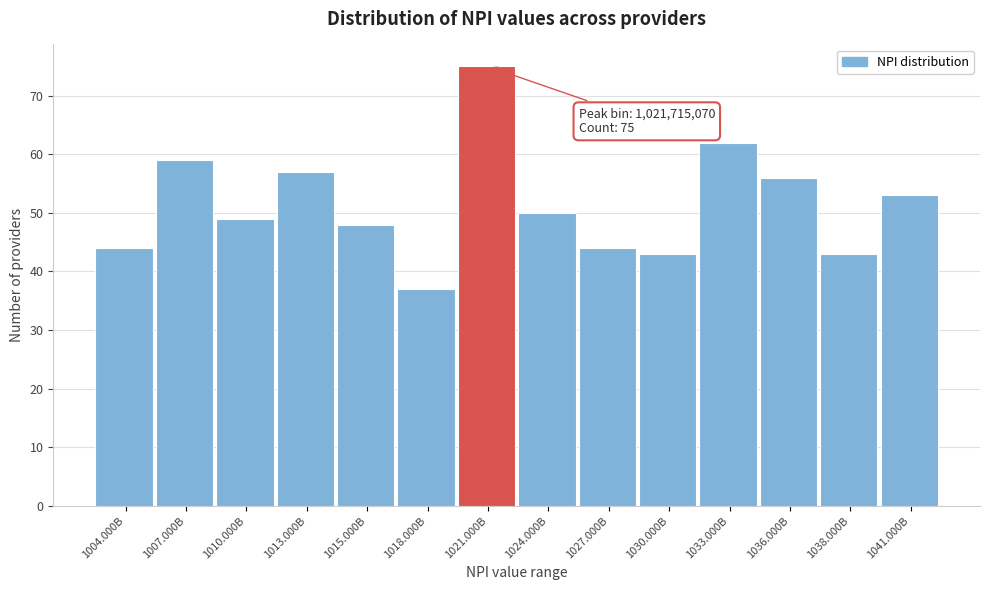

Reading left to right, transcribe all the data shown in this chart.

1004.000B=44	1007.000B=59	1010.000B=49	1013.000B=57	1015.000B=48	1018.000B=37	1021.000B=75	1024.000B=50	1027.000B=44	1030.000B=43	1033.000B=62	1036.000B=56	1038.000B=43	1041.000B=53